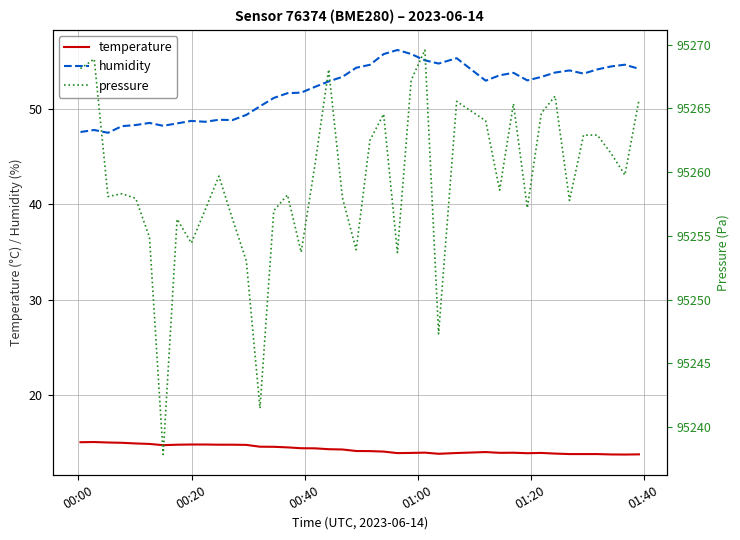

What is the value of the pressure point at the 20th from the left?

95258.0